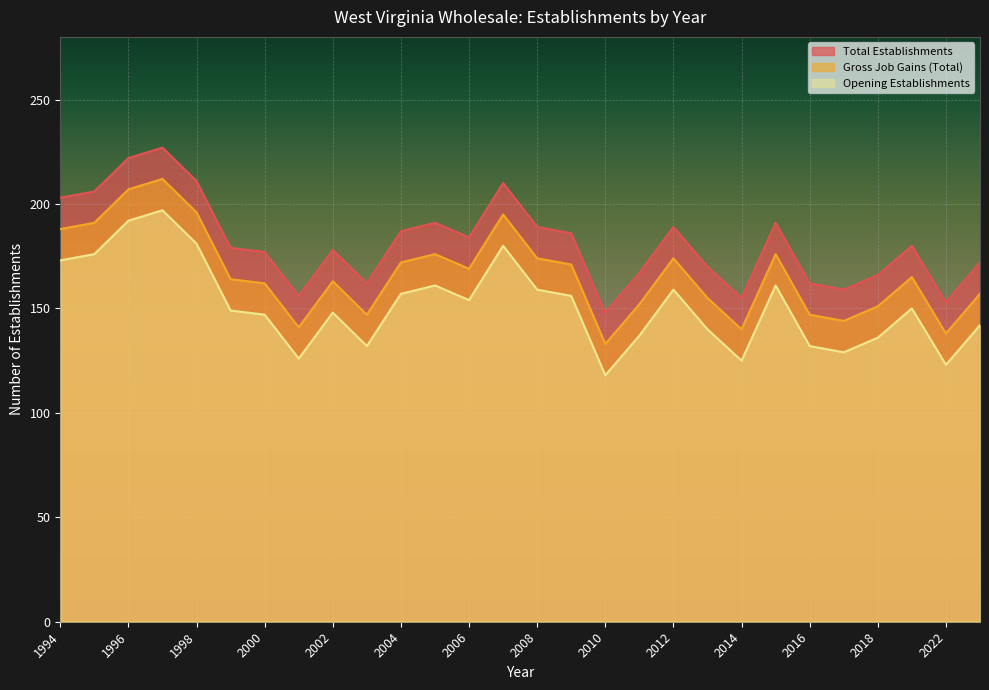

Which category has the highest value in the Opening Establishments series?

1997